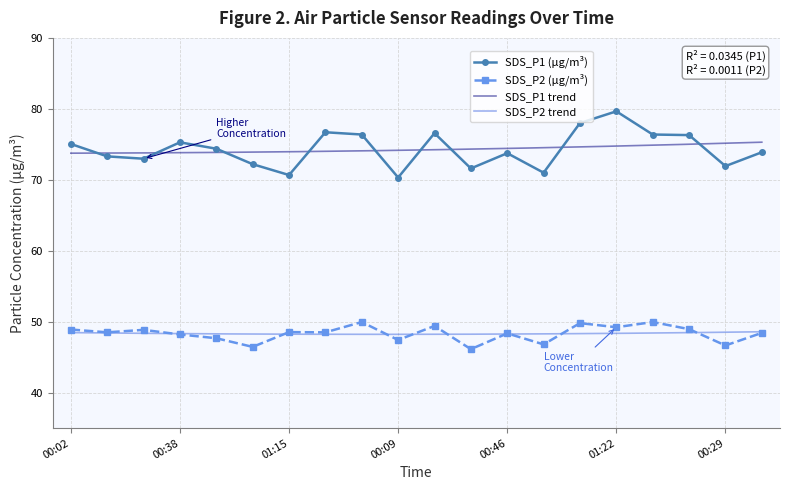

Reading left to right, list all the values displayed in this chart.

SDS_P1: 00:02=75.0	00:14=73.3	00:26=73.0	00:38=75.3	00:51=74.4	01:03=72.2	01:15=70.7	01:27=76.7	01:37=76.4	00:09=70.3	00:21=76.6	00:33=71.6	00:46=73.8	00:58=71.0	01:10=78.0	01:22=79.7	01:35=76.4	00:16=76.3	00:29=71.9	00:41=73.9
SDS_P2: 00:02=48.9	00:14=48.5	00:26=48.9	00:38=48.2	00:51=47.7	01:03=46.5	01:15=48.5	01:27=48.5	01:37=50.0	00:09=47.4	00:21=49.4	00:33=46.1	00:46=48.4	00:58=46.8	01:10=49.8	01:22=49.2	01:35=50.0	00:16=49.0	00:29=46.6	00:41=48.4